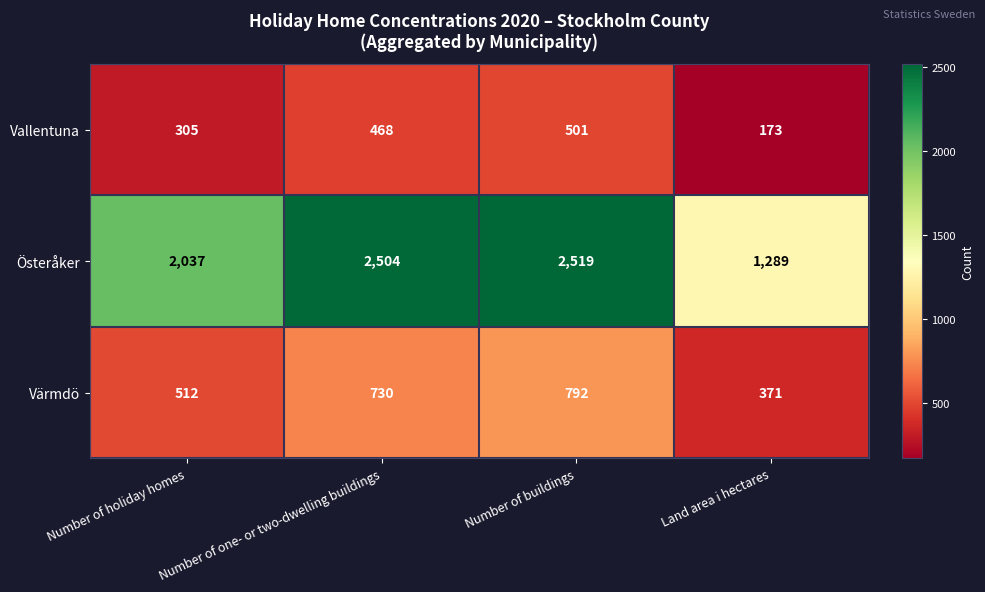

The value of Österåker at Land area i hectares is 891. True or false?

False